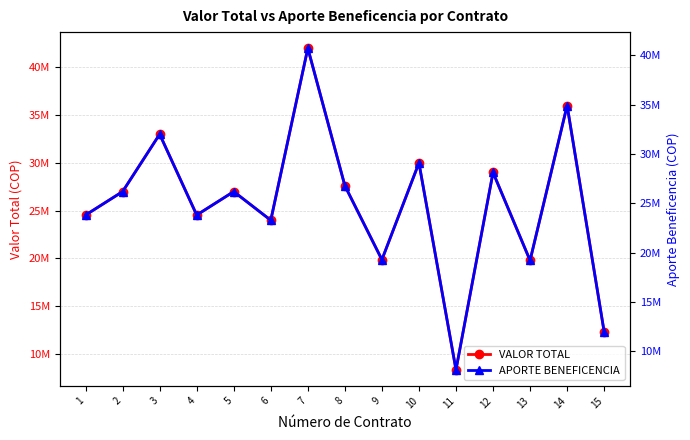

What are all the series names shown in the legend?

VALOR TOTAL, APORTE BENEFICENCIA